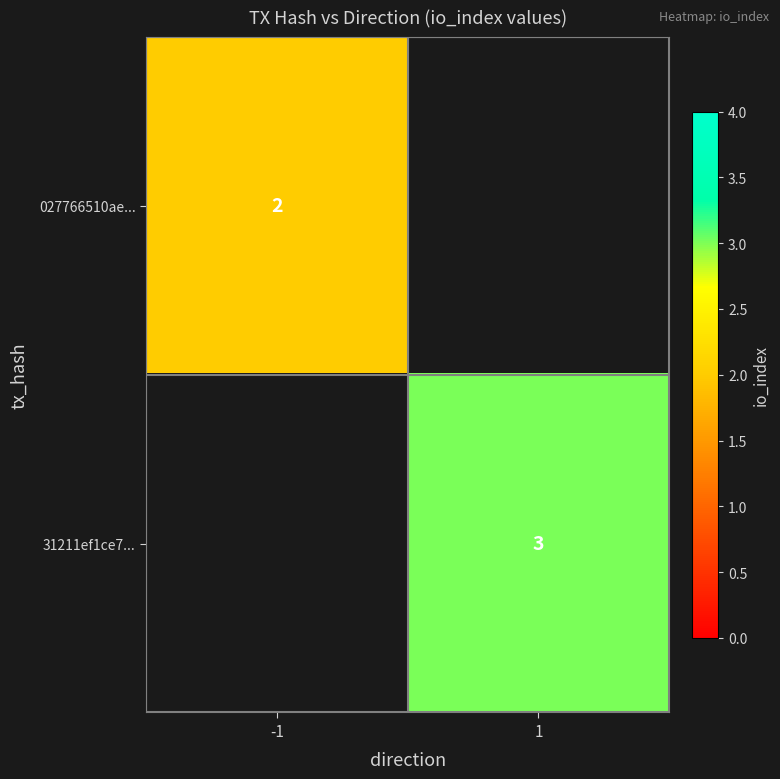

The 31211ef1ce7... series shows 4 at 1. True or false?

False